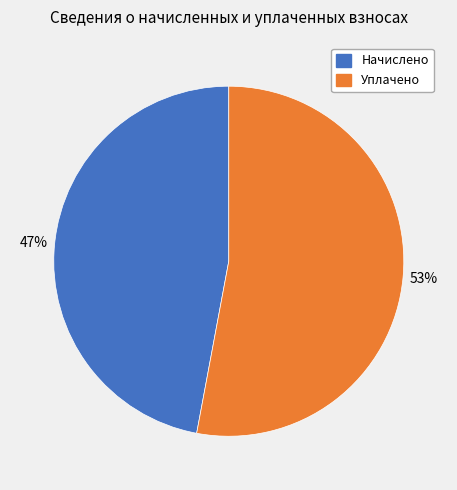

Is there any slice that represents more than half of the pie?

Yes